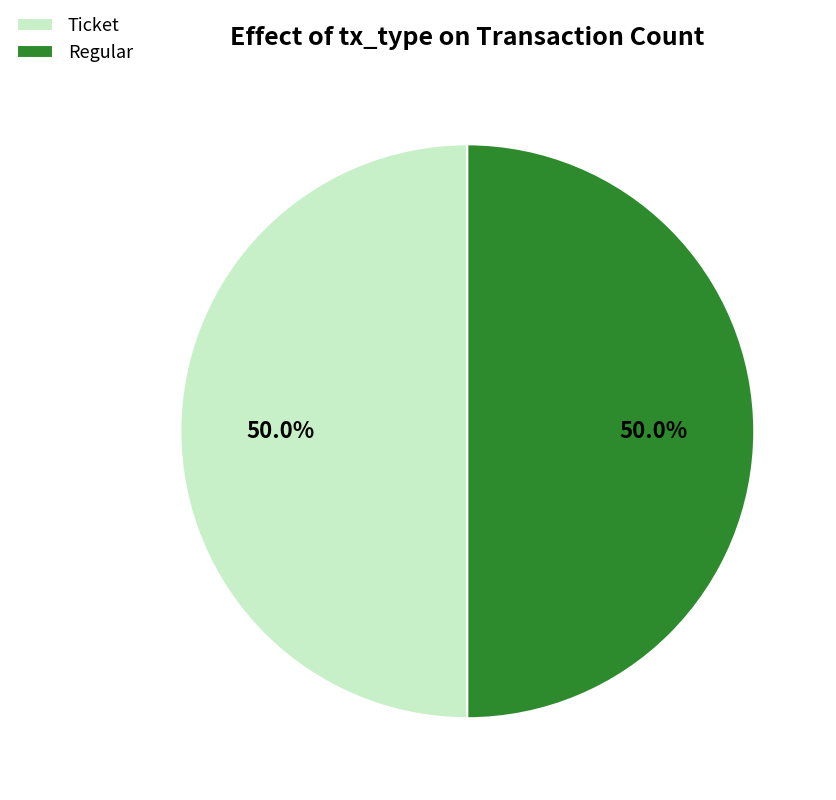

What is the ratio of the value at Regular to the value at Ticket?

1.0